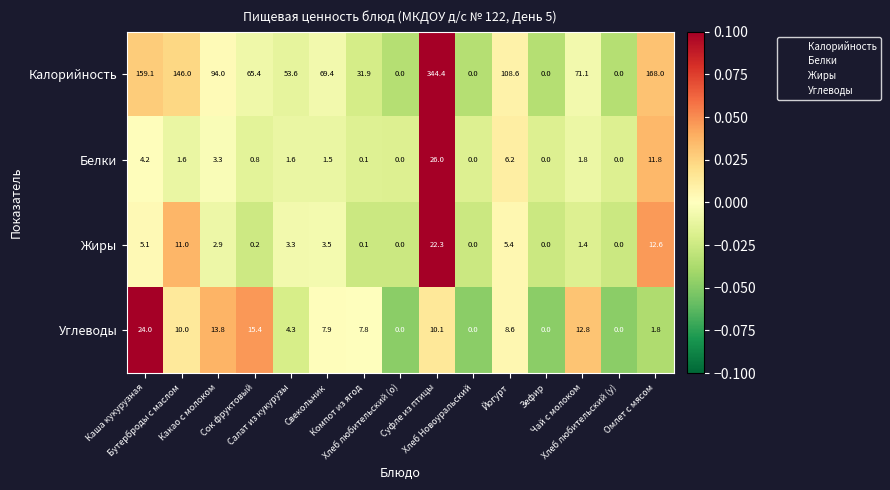

What is the difference between the maximum and second lowest values in the Жиры series?

22.3